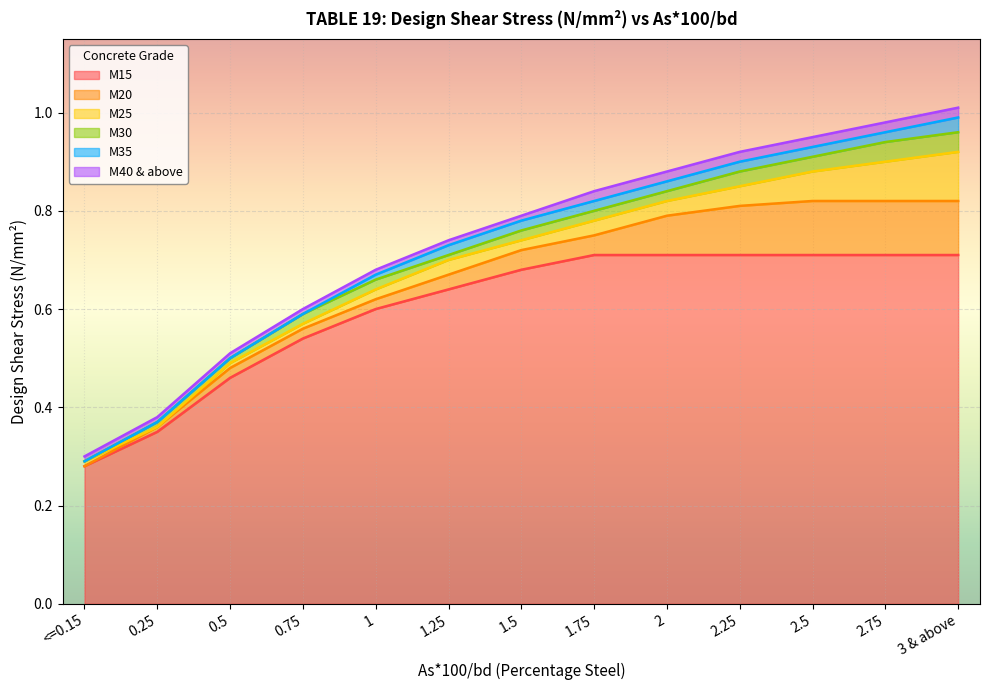

What is the total value across all series at 0.75?

3.5